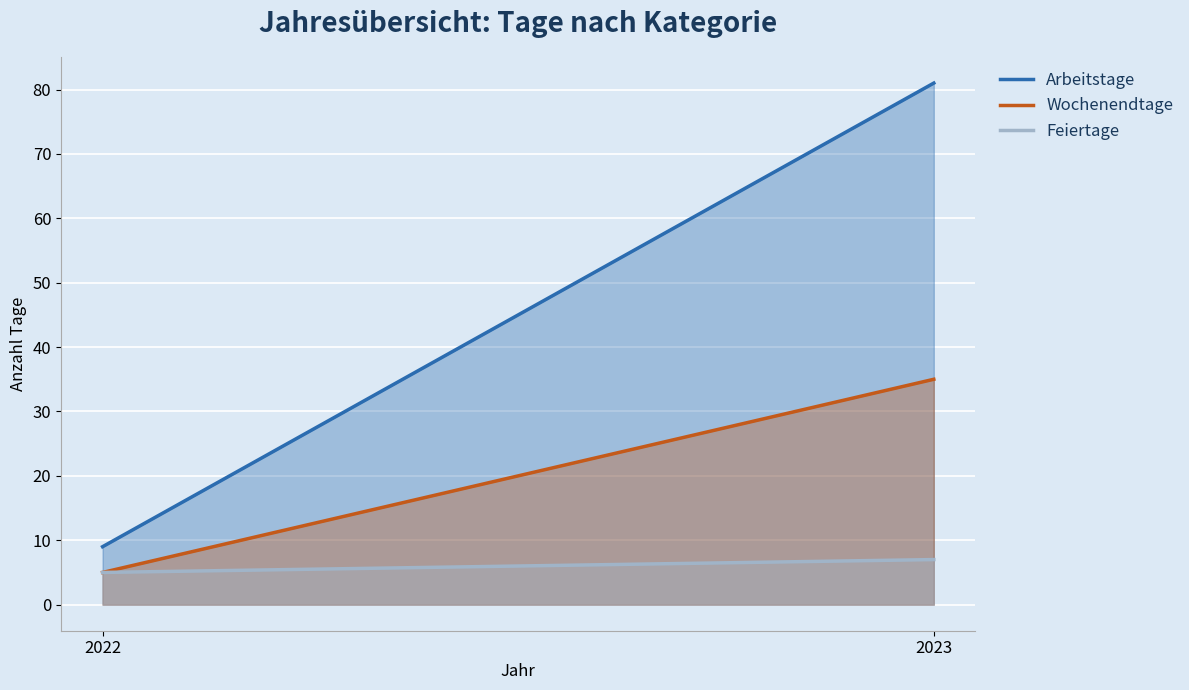

Rank the series at 2023 from lowest to highest value.

Feiertage, Wochenendtage, Arbeitstage